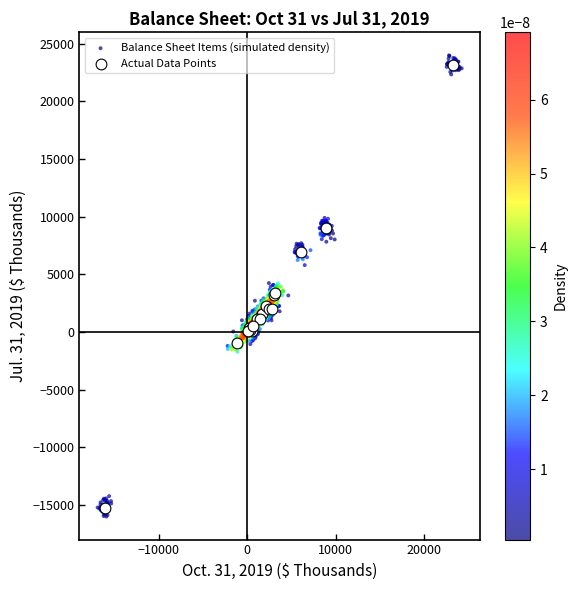

Which series has the widest spread of Y values?

Balance Sheet Items (simulated density)